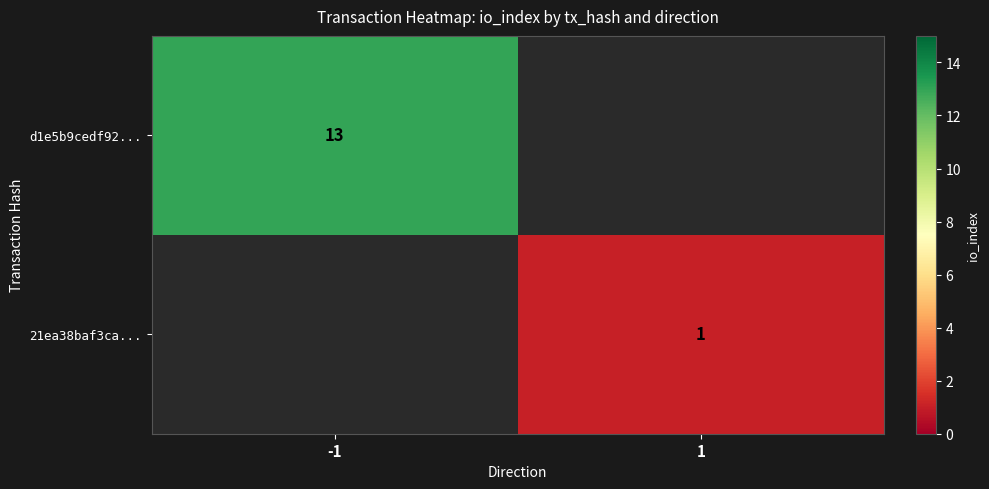

The value of 21ea38baf3ca... at 1 is 1. True or false?

True